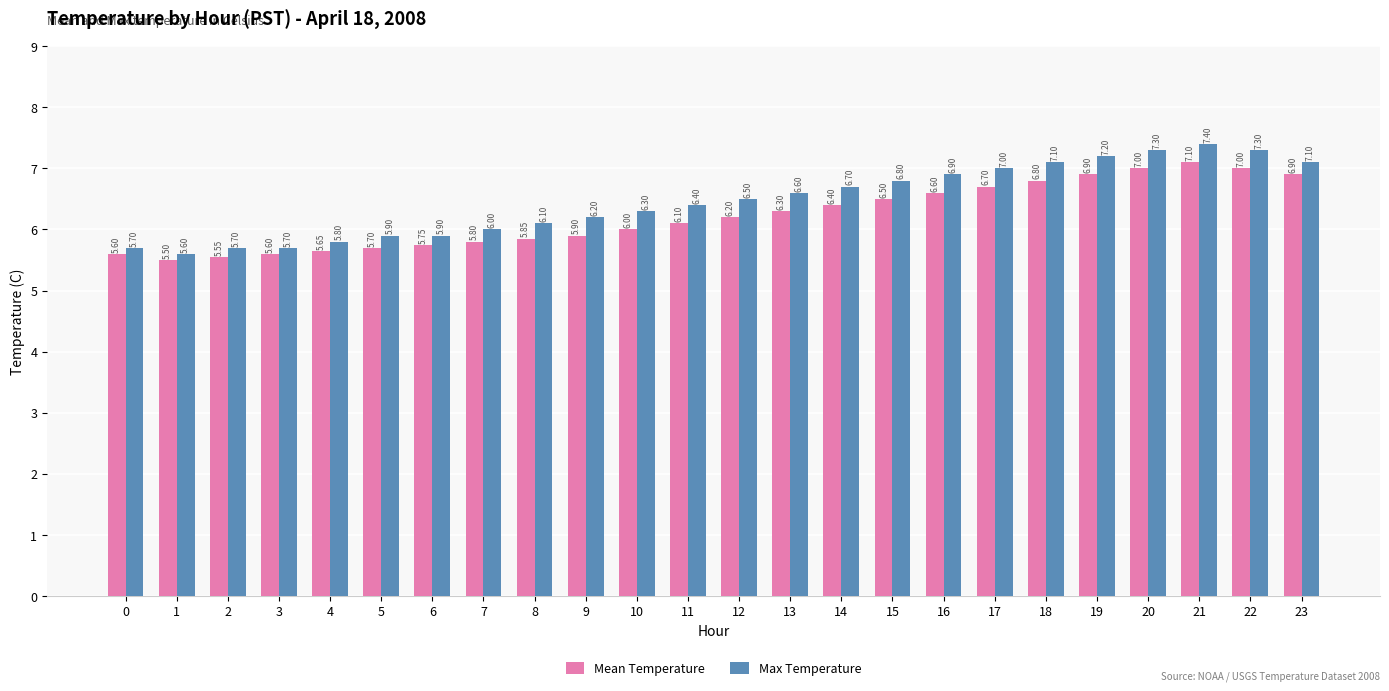

What is the maximum value for Mean Temperature?

7.1